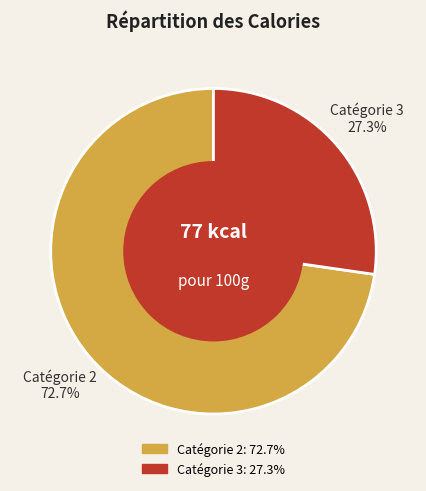

Is there a majority slice in this chart?

Yes